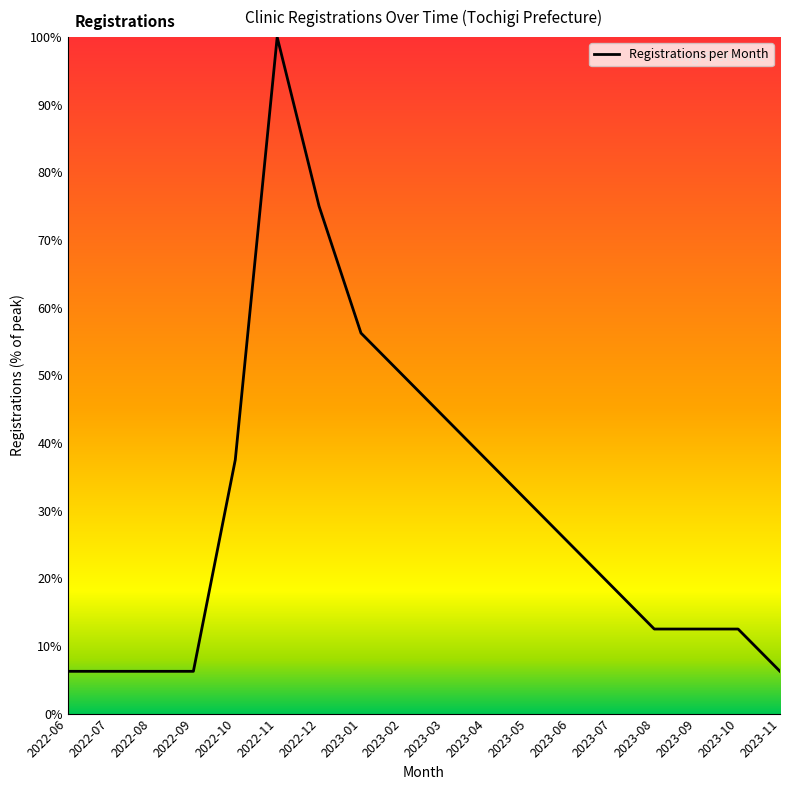

Is it true that the value at 2022-10 is 16.4?

False